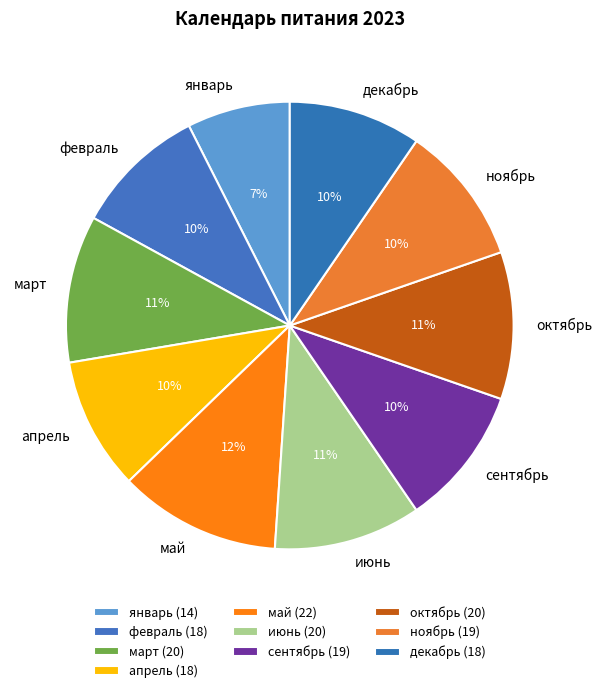

Combined, do октябрь and сентябрь account for over 50%?

No